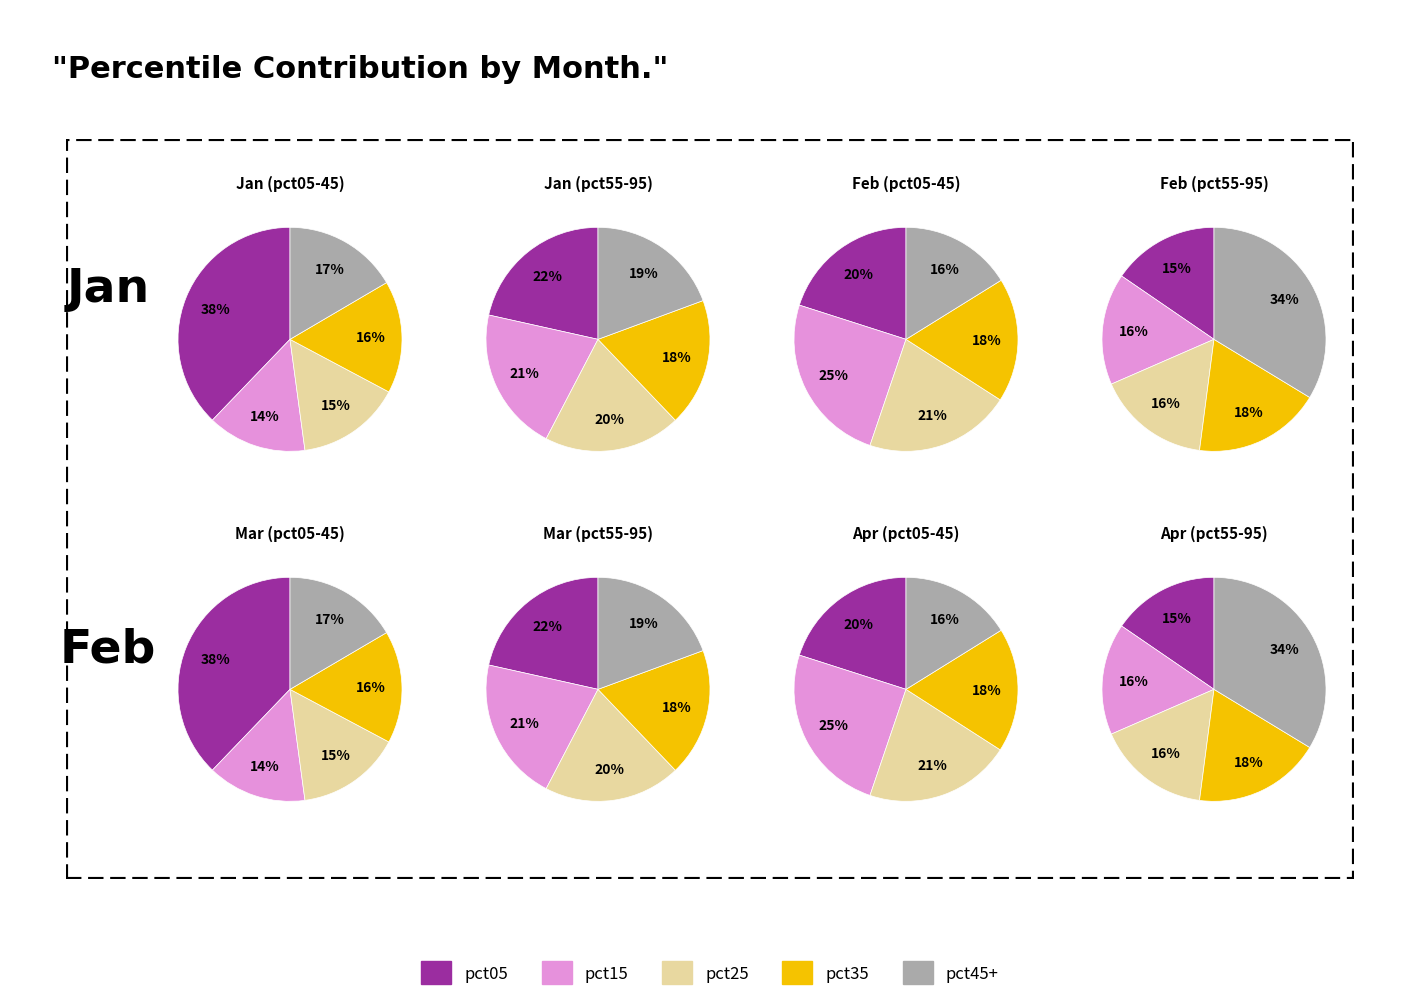

Is there a majority slice in this chart?

No